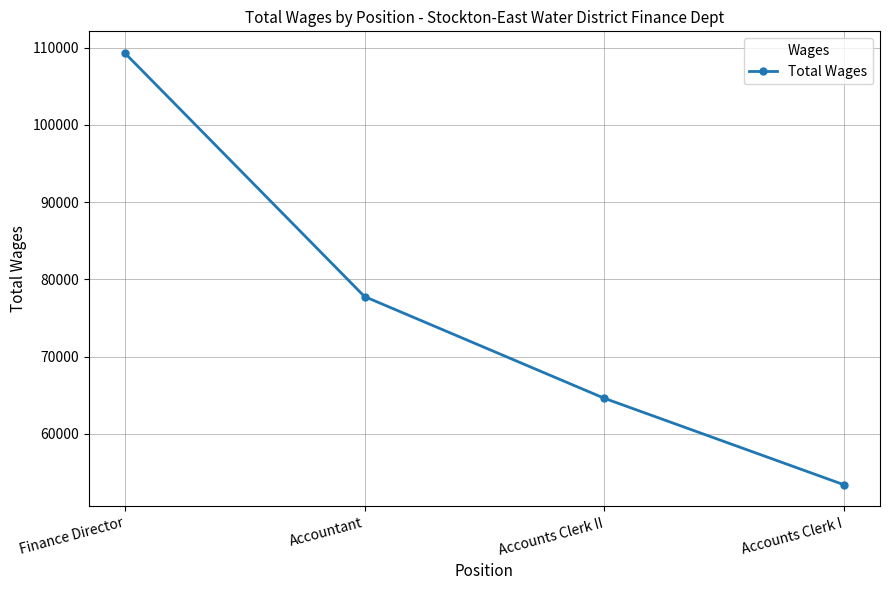

Is it true that the value at Accounts Clerk I is 33060?

False